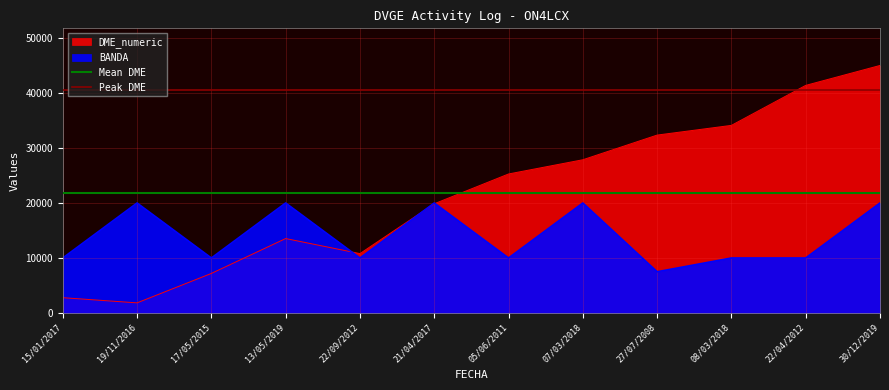

What is the maximum value for Mean DME?

21831.7